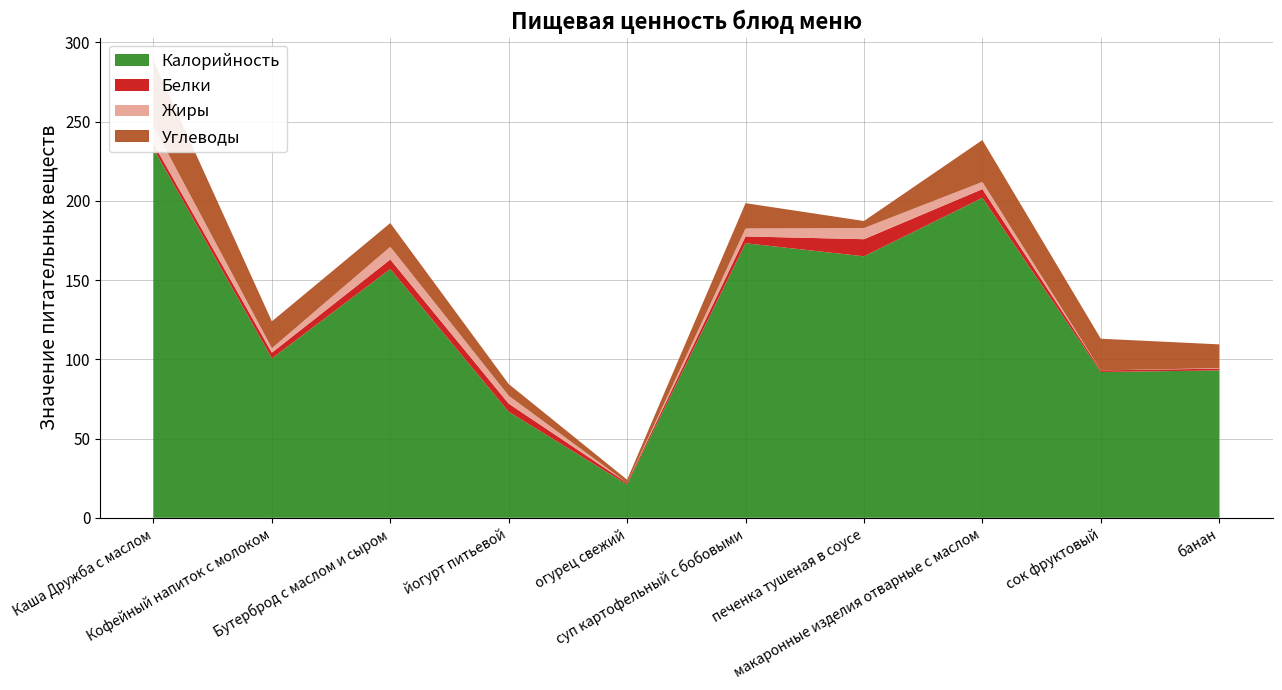

Reading left to right, extract all data points from this chart.

Калорийность: Каша Дружба с маслом=233.0	Кофейный напиток с молоком=100.6	Бутерброд с маслом и сыром=157.0	йогурт питьевой=66.9	огурец свежий=21.0	суп картофельный с бобовыми=173.2	печенка тушеная в соусе=165.0	макаронные изделия отварные с маслом=201.9	сок фруктовый=92.0	банан=93.0
Белки: Каша Дружба с маслом=3.1	Кофейный напиток с молоком=3.6	Бутерброд с маслом и сыром=6.0	йогурт питьевой=5.1	огурец свежий=1.0	суп картофельный с бобовыми=4.3	печенка тушеная в соусе=10.8	макаронные изделия отварные с маслом=5.5	сок фруктовый=1.0	банан=1.1
Жиры: Каша Дружба с маслом=11.1	Кофейный напиток с молоком=2.8	Бутерброд с маслом и сыром=8.0	йогурт питьевой=5.0	огурец свежий=0.0	суп картофельный с бобовыми=5.0	печенка тушеная в соусе=7.0	макаронные изделия отварные с маслом=4.5	сок фруктовый=0.0	банан=0.3
Углеводы: Каша Дружба с маслом=41.3	Кофейный напиток с молоком=16.9	Бутерброд с маслом и сыром=15.0	йогурт питьевой=7.4	огурец свежий=2.0	суп картофельный с бобовыми=16.0	печенка тушеная в соусе=4.5	макаронные изделия отварные с маслом=26.4	сок фруктовый=20.0	банан=15.0